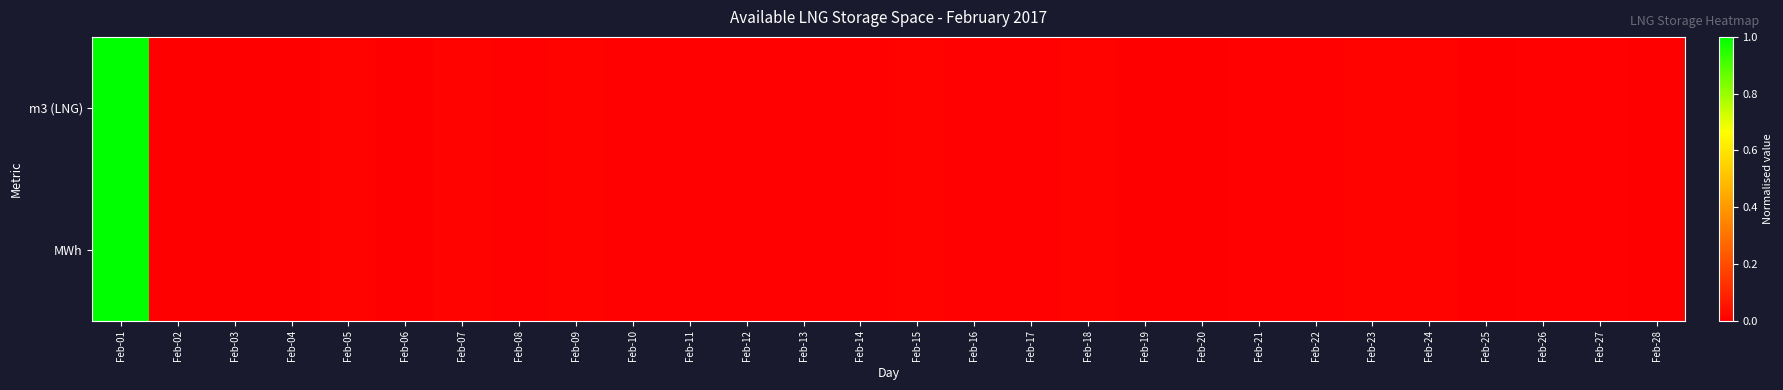

How many categories are shown in the chart?

28